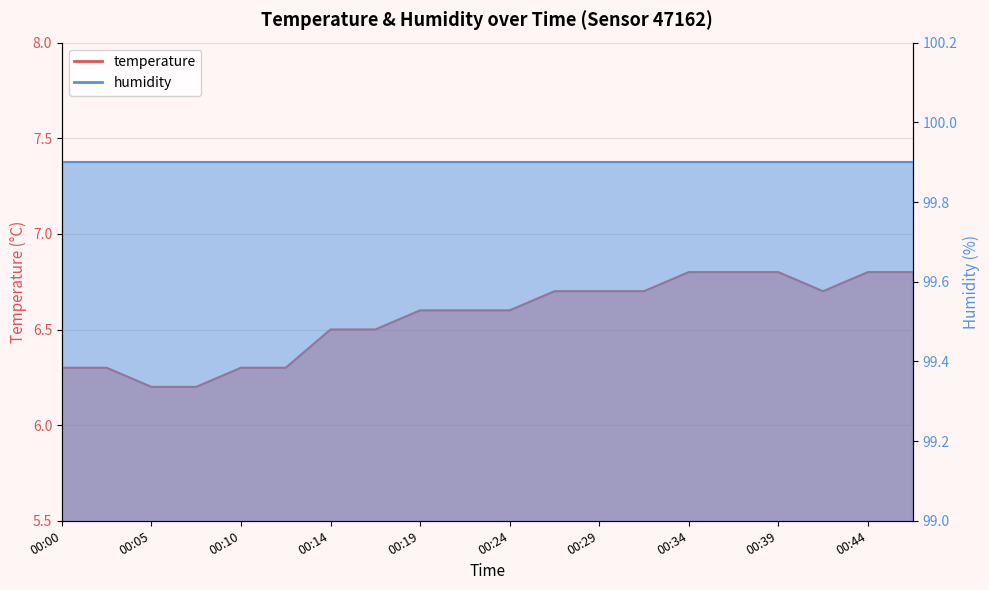

What is the value of the 9th point from the left?

6.6